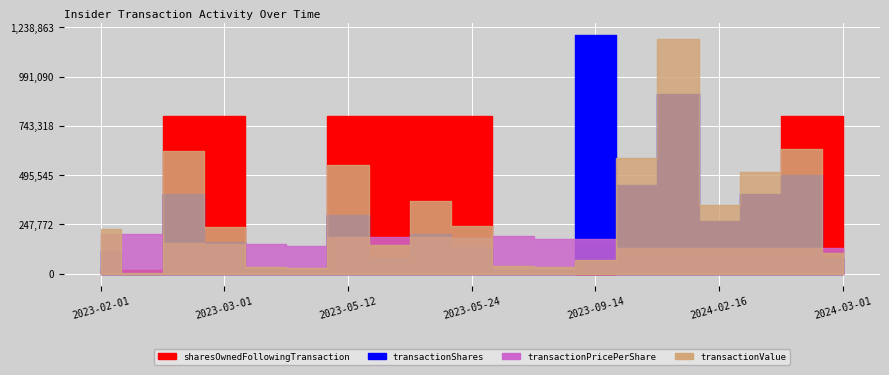

What is the difference between the transactionShares values at 2023-09-13 and 2024-03-01?

2904.0